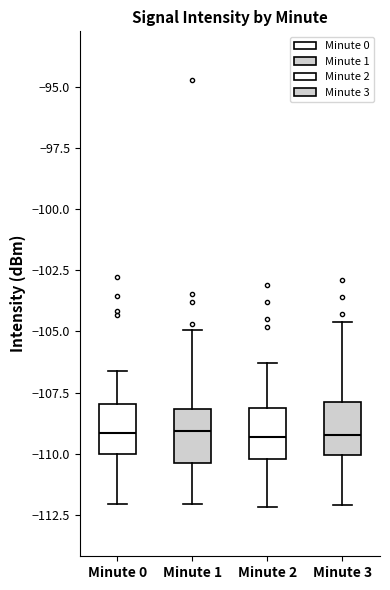

Where does the upper whisker of the box for Minute 1 end on the y-axis? The values are not printed on the chart, so give them approximately, as read against the axis.

-105.0